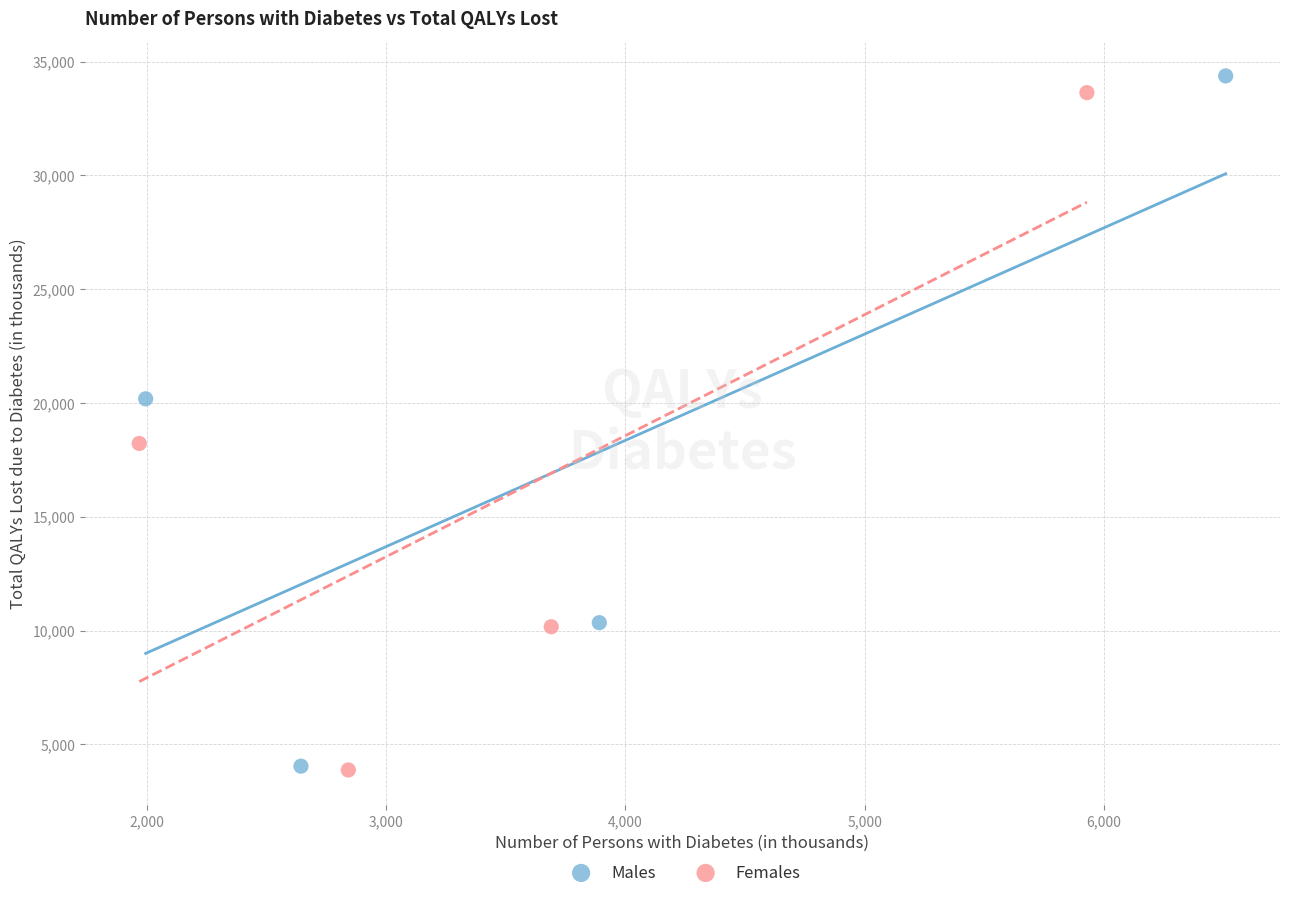

Which series has the widest spread of Y values?

Males